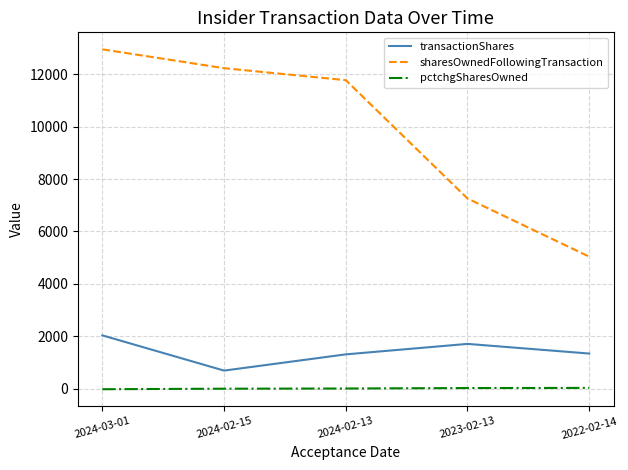

List the series in order of their peak value, highest first.

sharesOwnedFollowingTransaction, transactionShares, pctchgSharesOwned